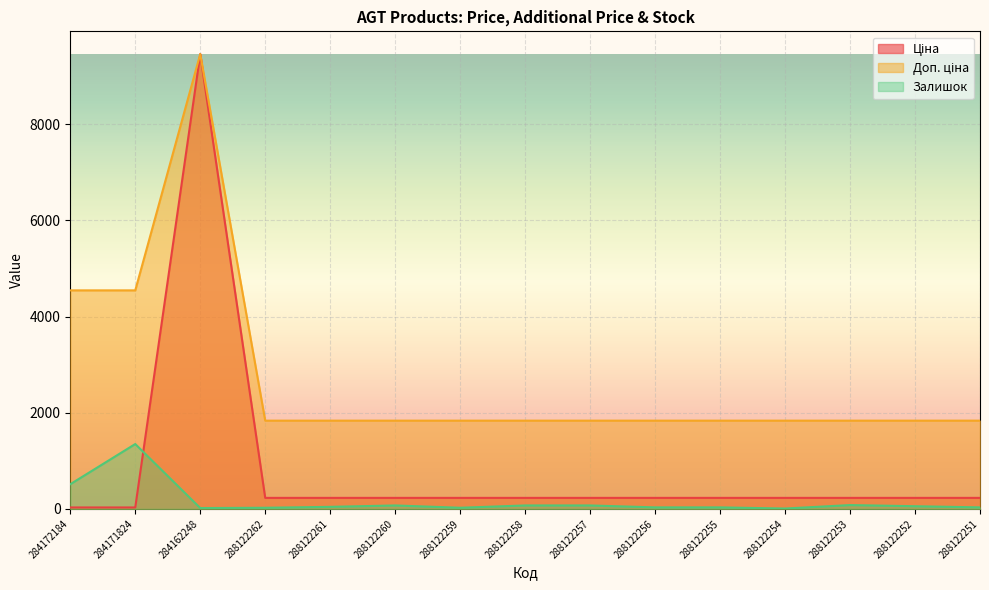

At how many categories does at least one series exceed 4118?

3